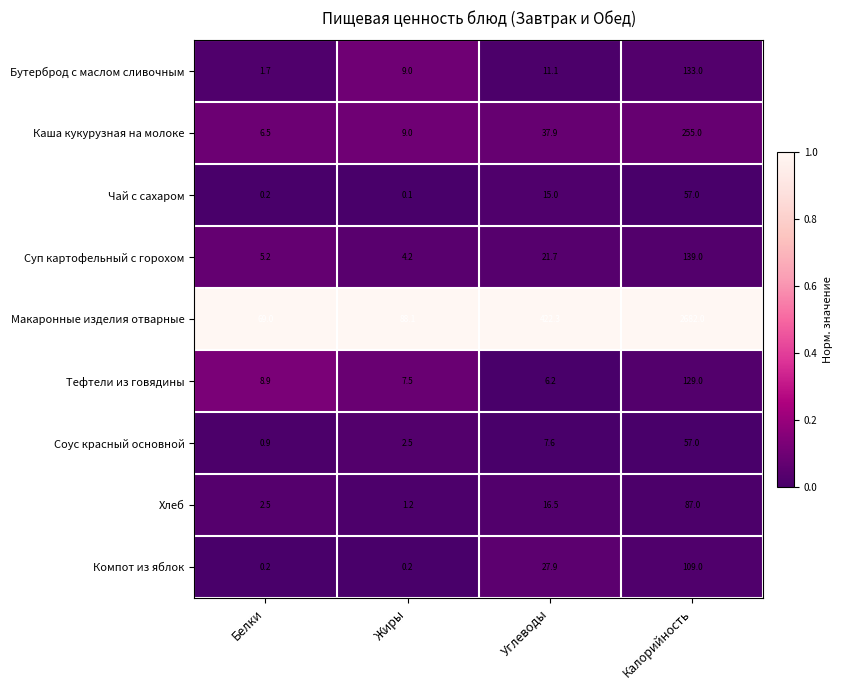

Which series has the widest spread of values?

Макаронные изделия отварные